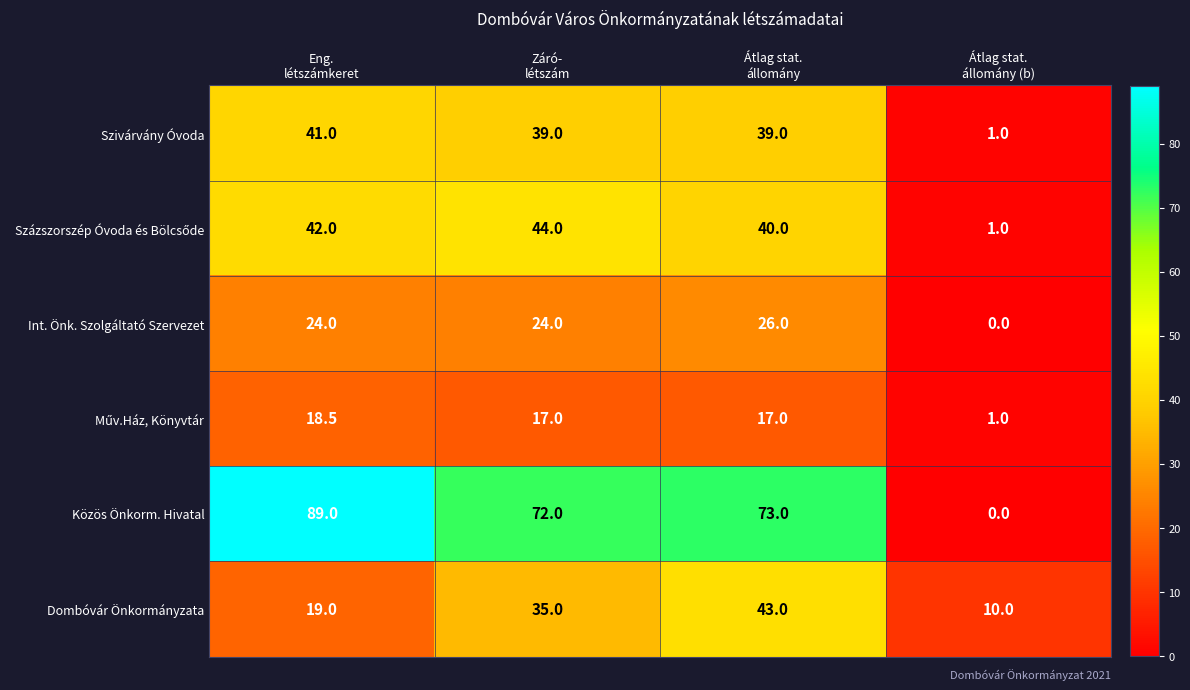

Which series has the largest range (max minus min)?

Közös Önkorm. Hivatal